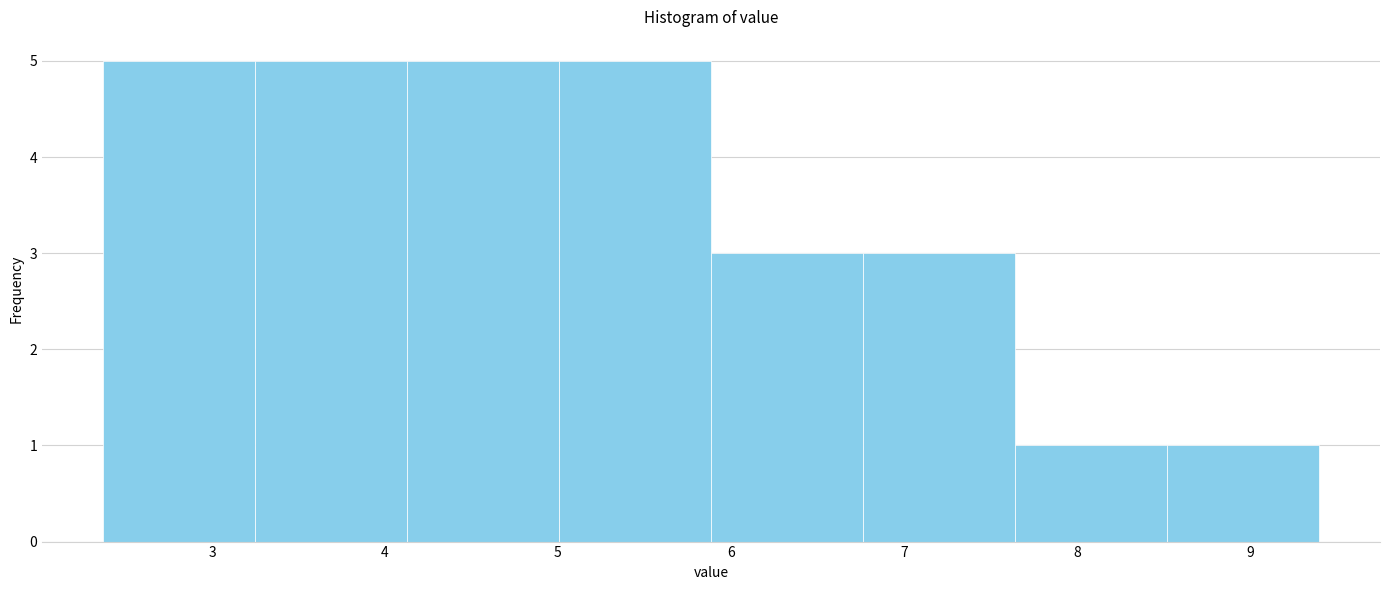

How tall is the bar that spans 4.1 to 5.0 on the x-axis? Neither the bar edges nor the heights are printed on the chart, so give them approximately, as read against the axes.

5